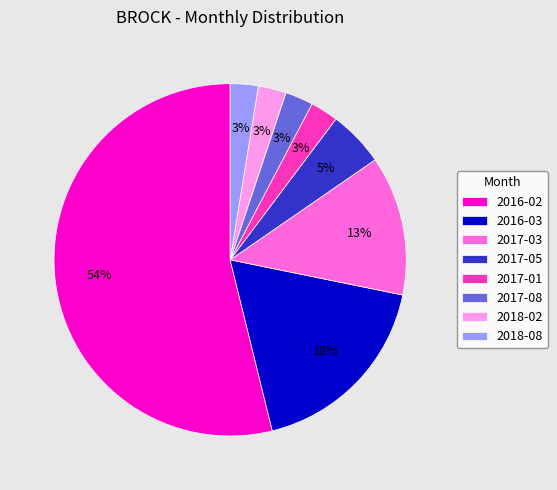

To the nearest percent, what is the difference between the 2016-03 and 2017-08 slice percentages?

15%